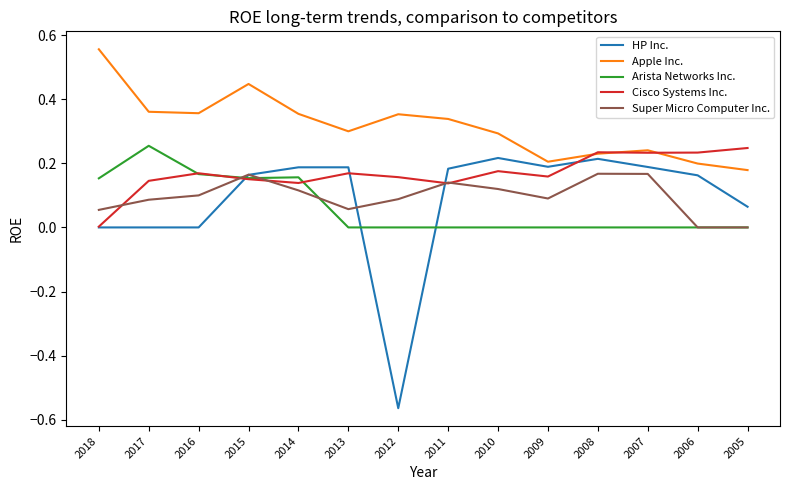

Which series has the largest total across all categories?

Apple Inc.